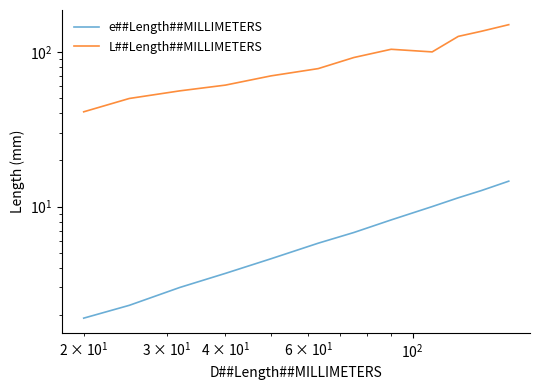

Which series has the largest total across all categories?

L##Length##MILLIMETERS